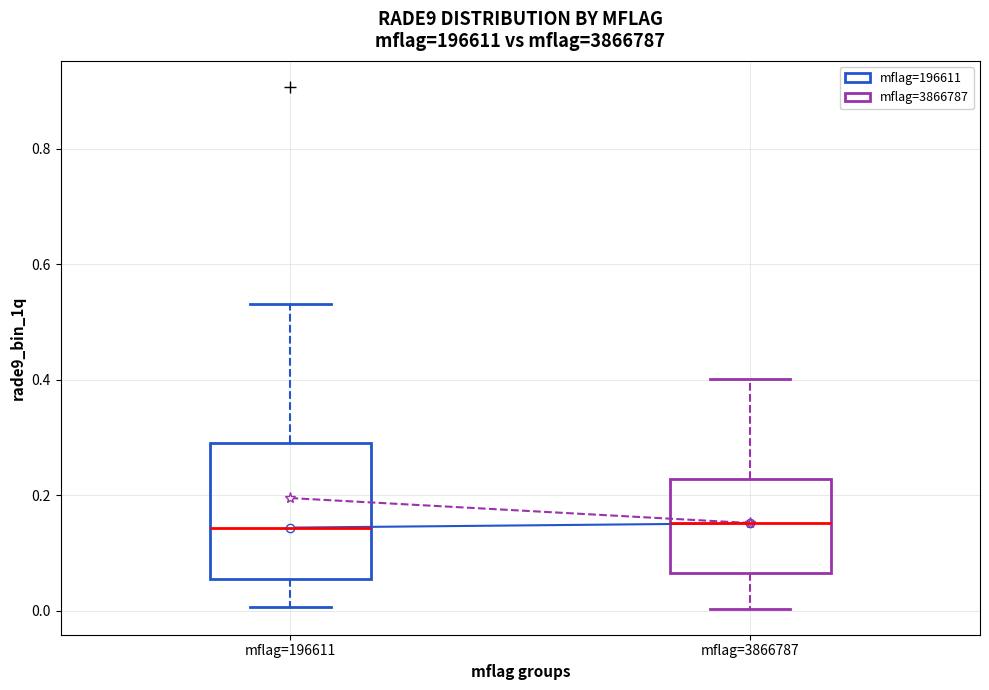

Reading left to right, transcribe this box plot: for each box, give where its median line is, the range the box spans, and where its two whiskers end, as read against the y-axis. The values are not printed on the chart, so give them approximately, as read against the axis.

mflag=196611: median 0.14, box 0.06 to 0.30, whiskers 0.00 to 0.54
mflag=3866787: median 0.16, box 0.06 to 0.22, whiskers 0.00 to 0.40